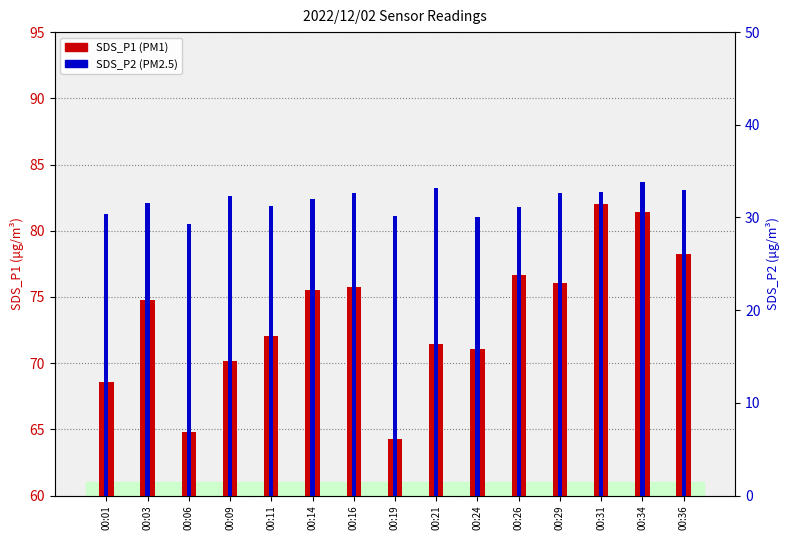

Where is SDS_P1 nearest to the value 73?

00:11